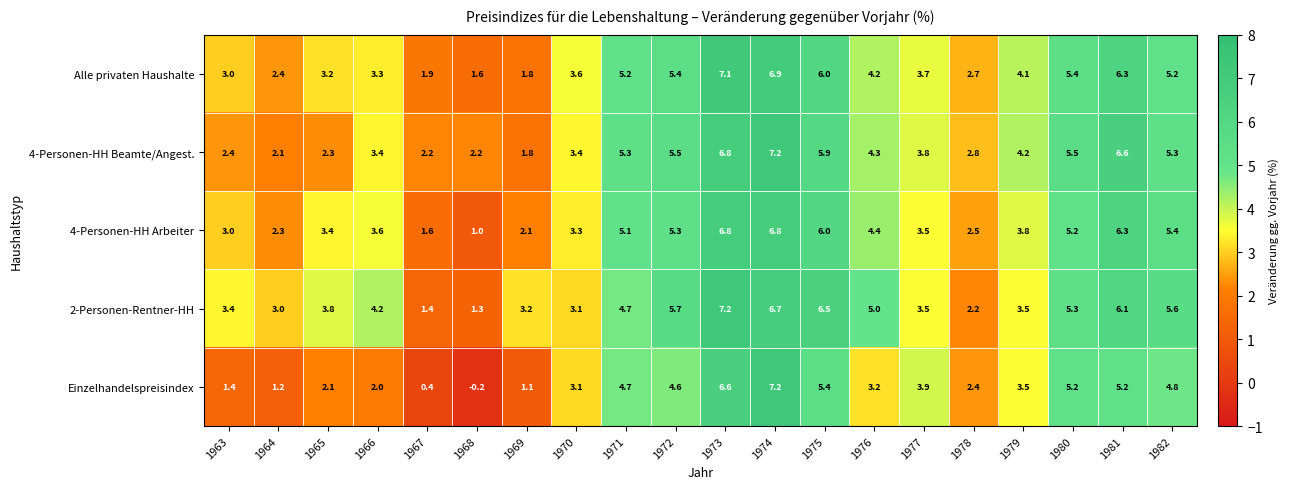

Where does the Einzelhandelspreisindex series first go above 3?

1970